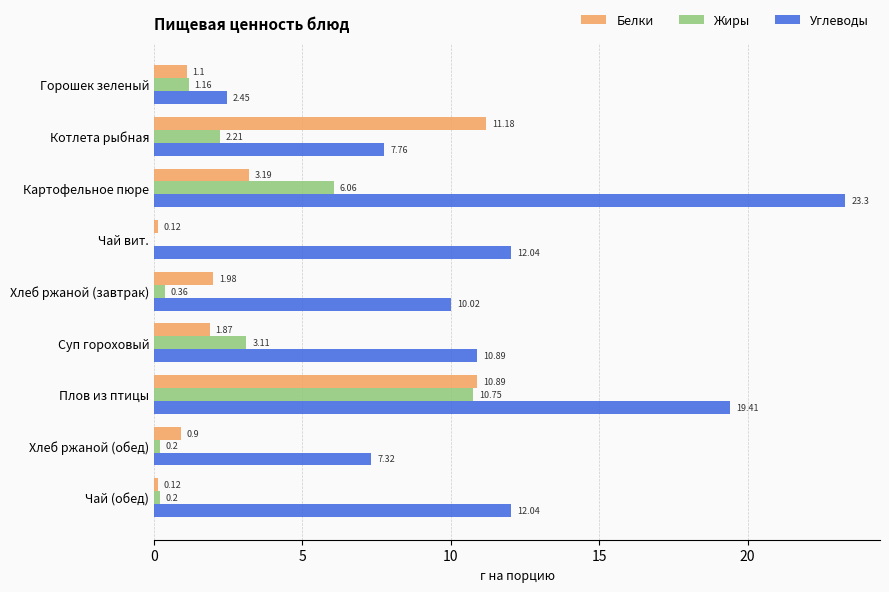

What is the sum of the Белки values at Хлеб ржаной (обед) and Котлета рыбная?

12.1